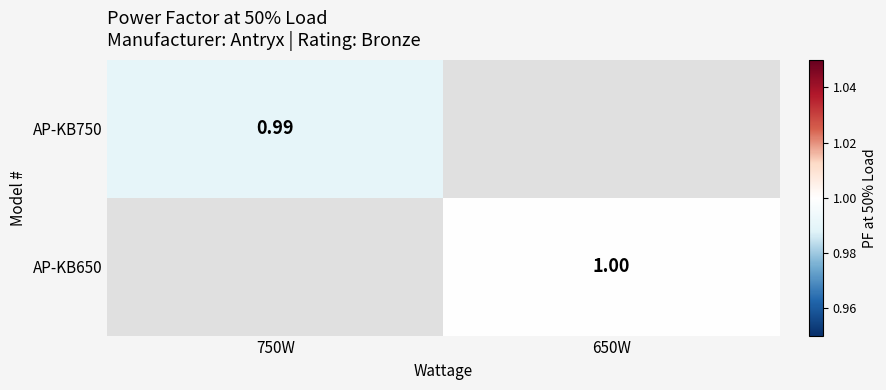

The value of AP-KB750 at 750W is 0.6. True or false?

False